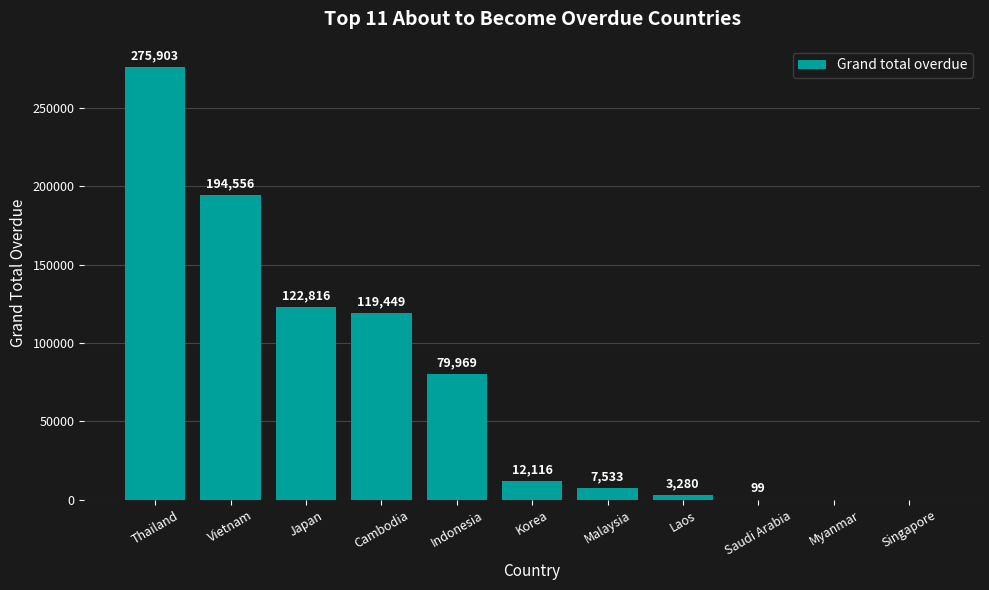

Between Saudi Arabia and Thailand, which is larger?

Thailand